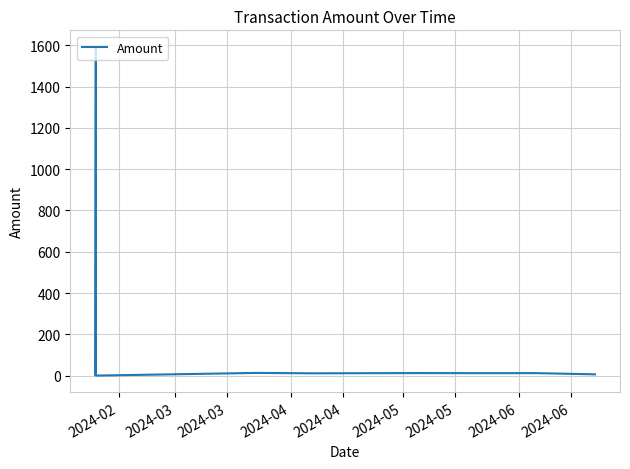

What is the maximum value shown in the chart?

1592.6